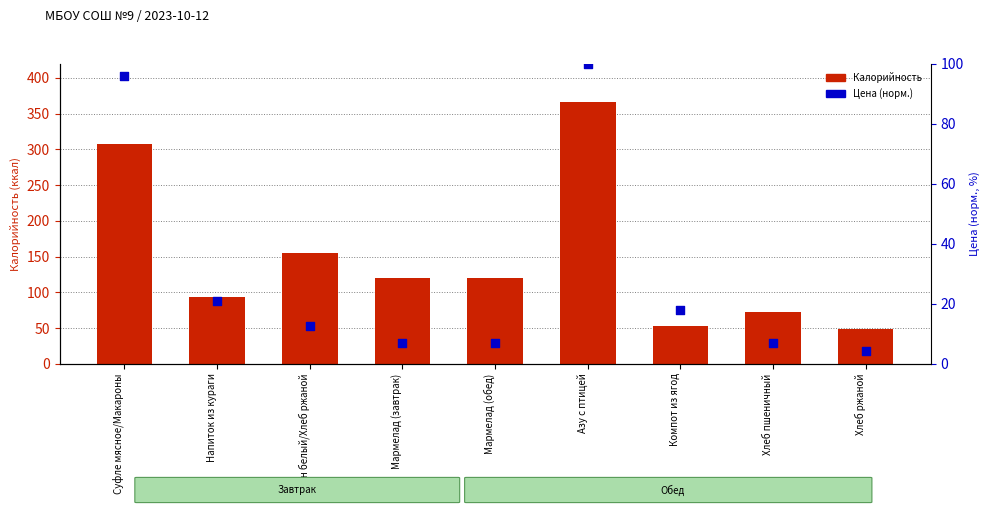

Which series contains the lowest Y value?

Цена (норм.)